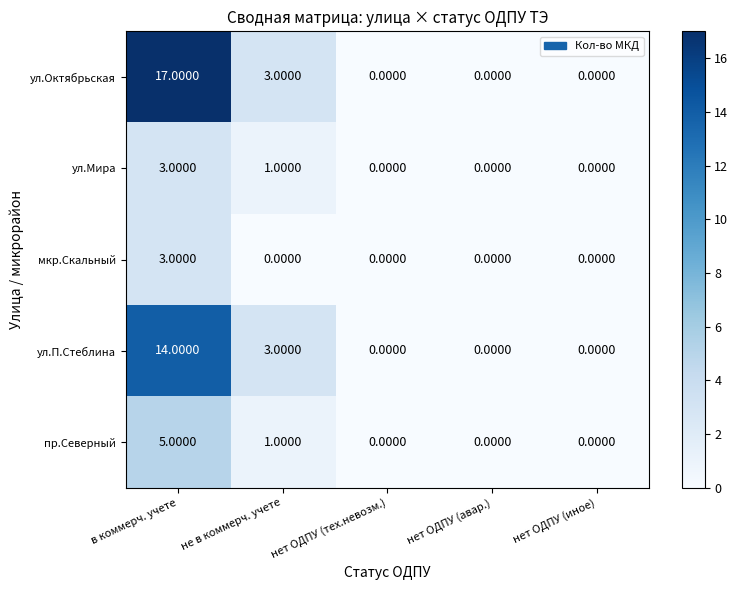

Which category has the highest value across all series?

в коммерч. учете